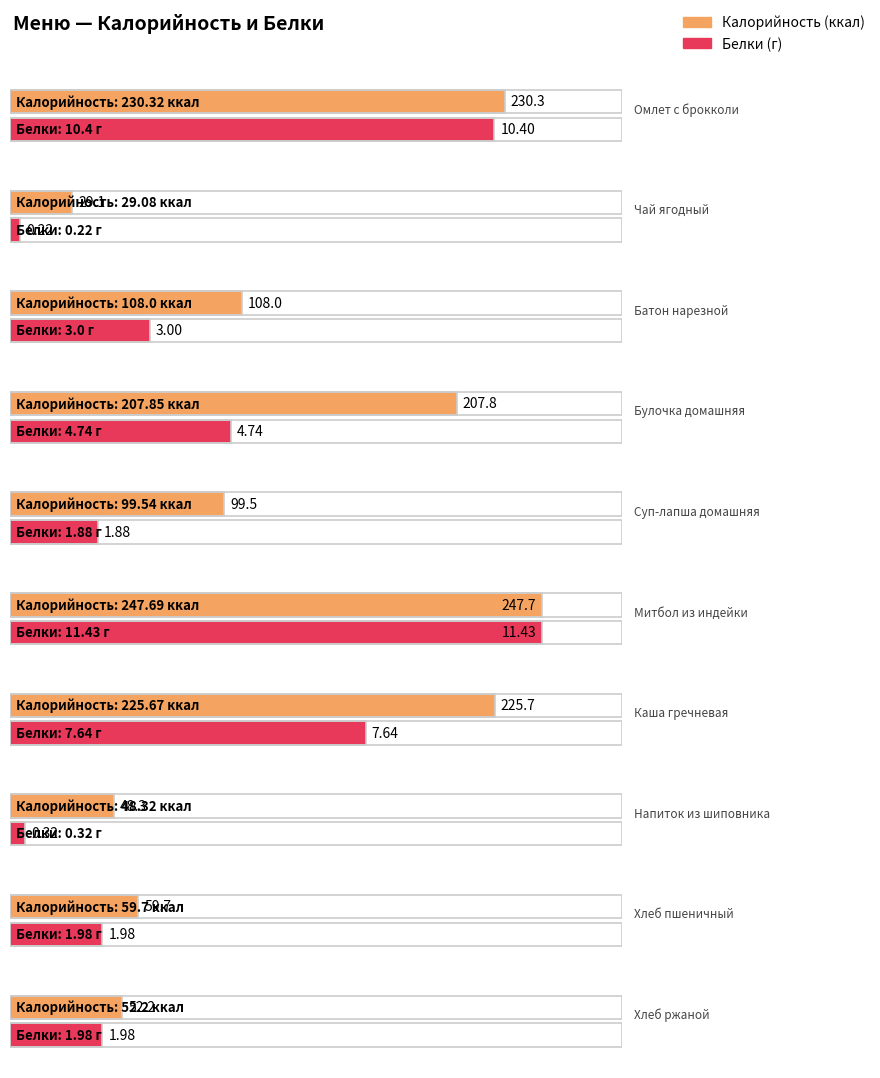

Which series has the largest range (max minus min)?

Калорийность